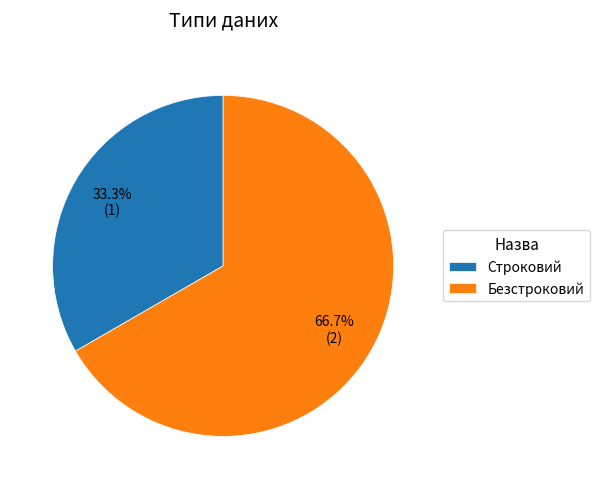

Rank the categories by value from highest to lowest.

Безстроковий, Строковий